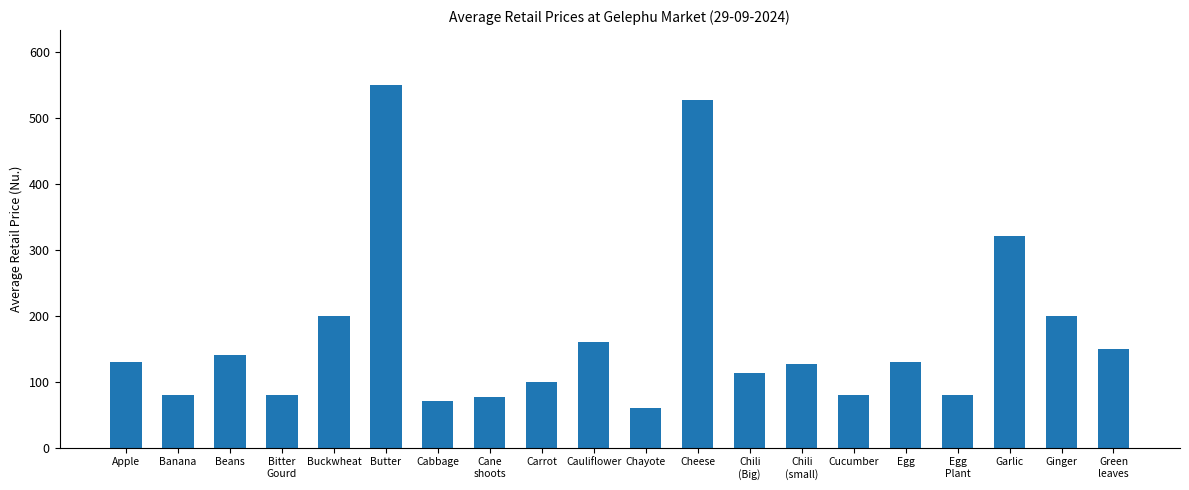

True or false: the data shows 240.9 at Green
leaves.

False